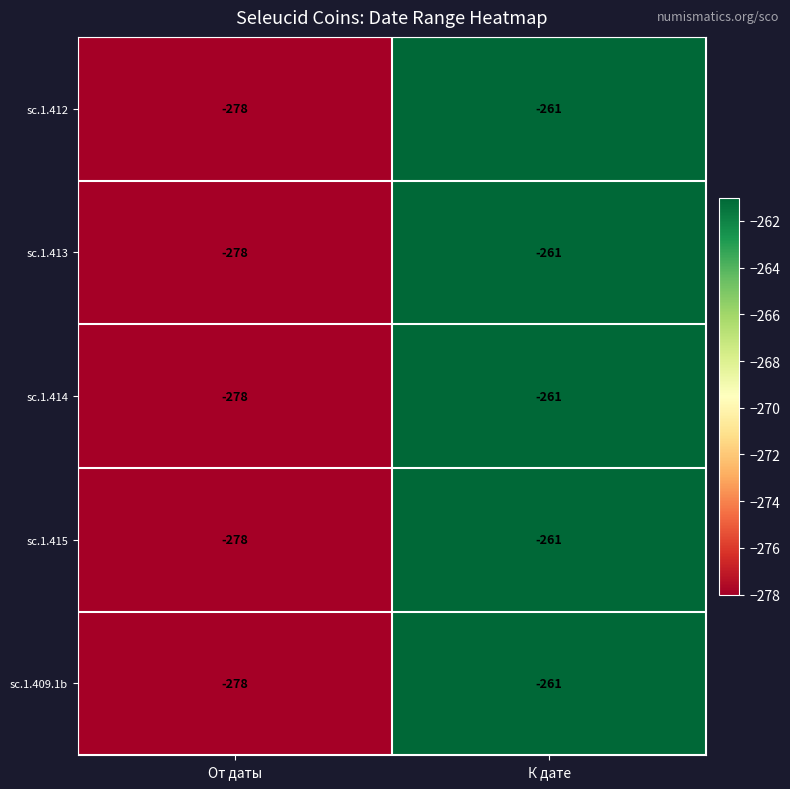

What is the greatest value displayed?

-261